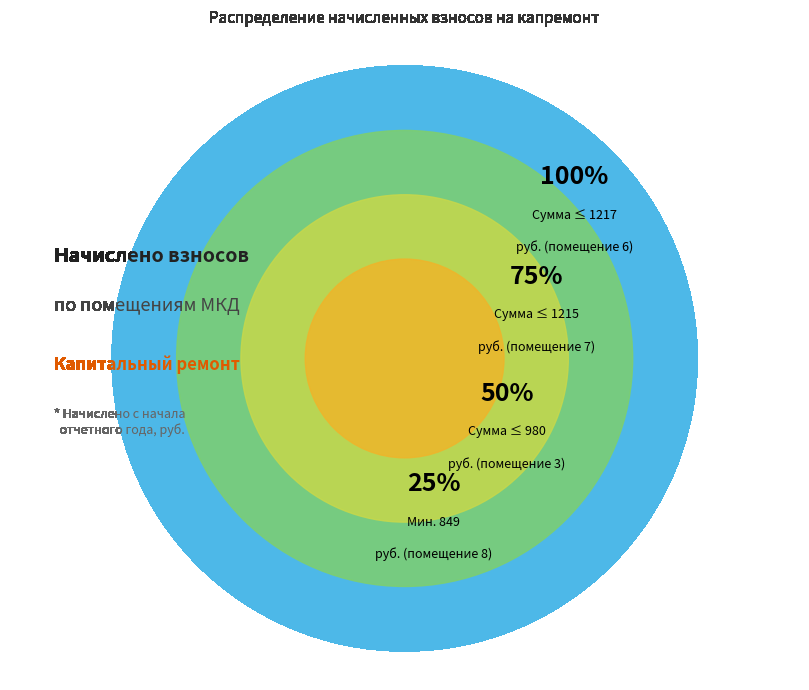

Which category has the biggest portion of the pie?

6